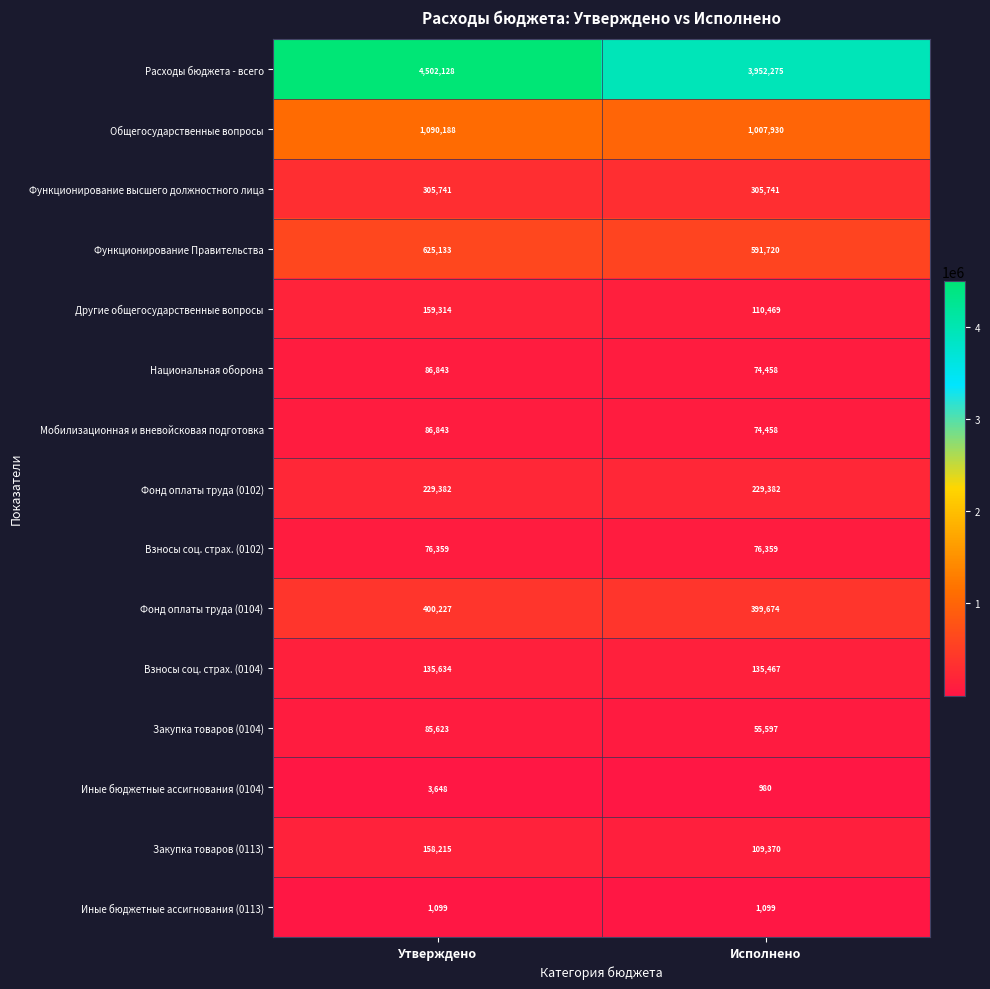

Which series has the largest total across all categories?

Расходы бюджета - всего